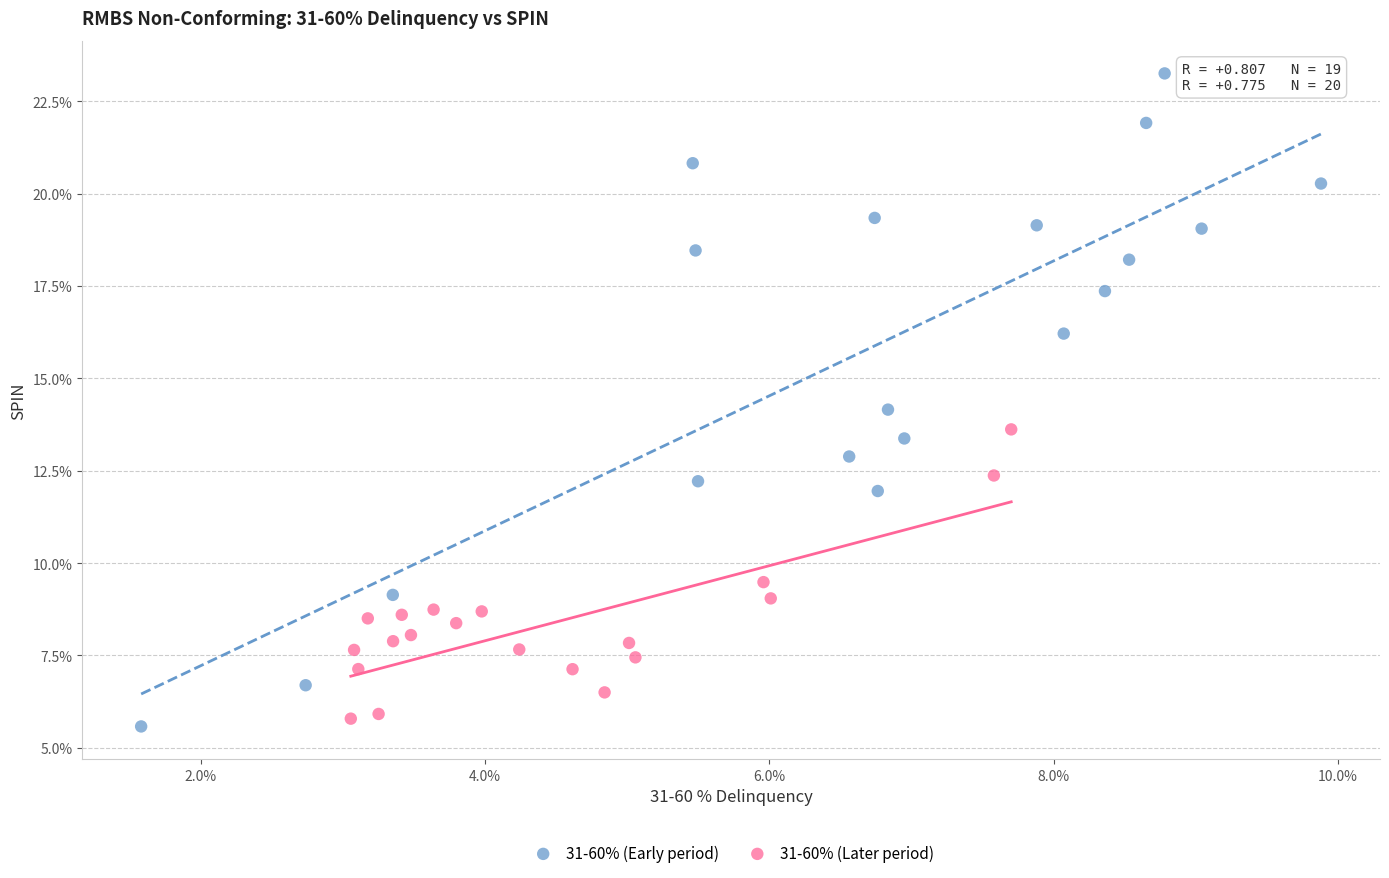

Which series has the largest Y range (max minus min)?

31-60% (Early period)